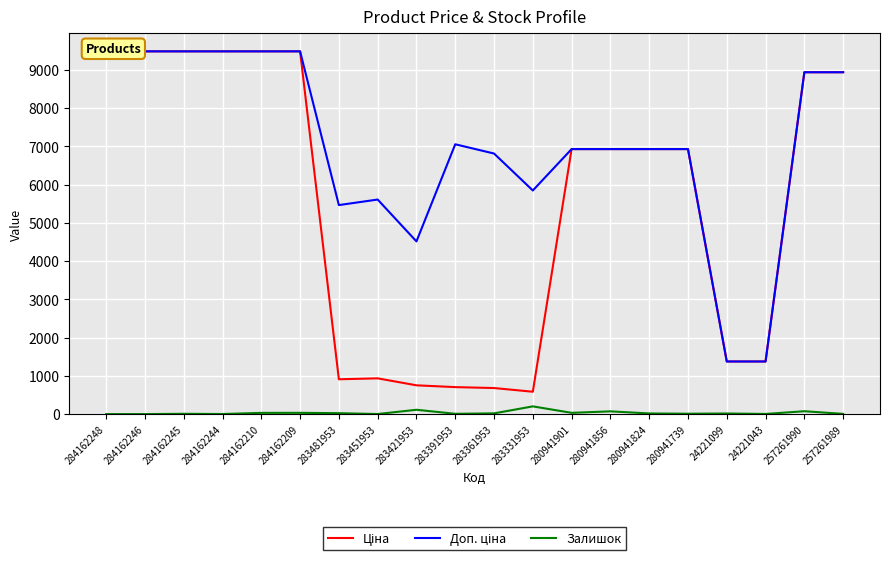

What is the approximate value of Доп. ціна at 280941856?

6925.7